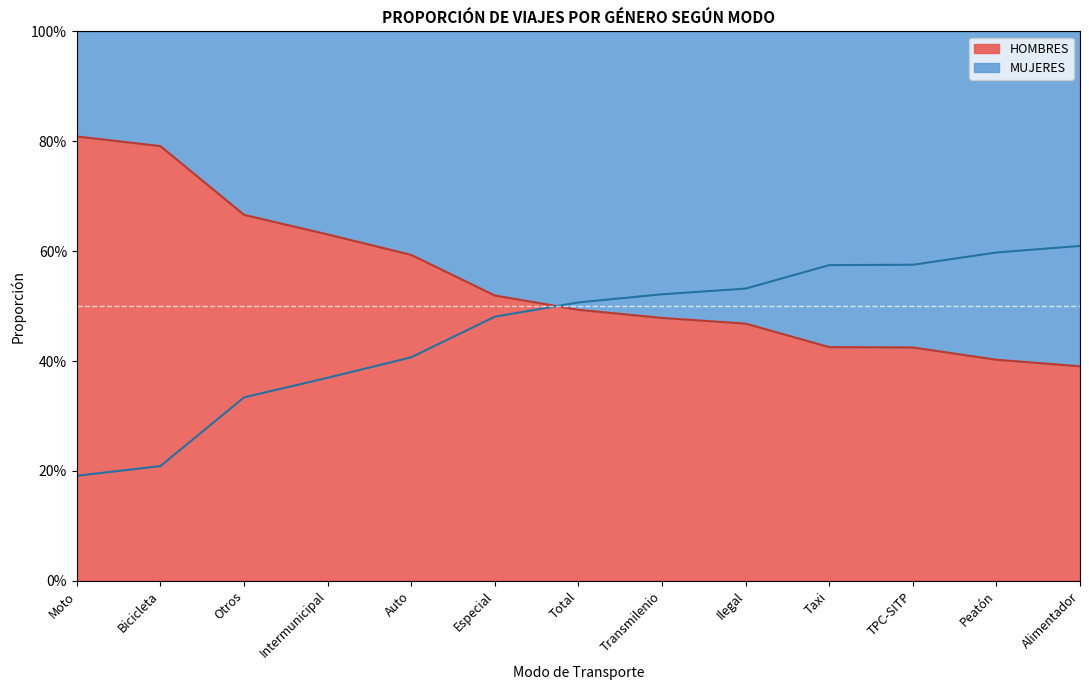

What is the value of the HOMBRES point at the 2nd from the left?

0.8